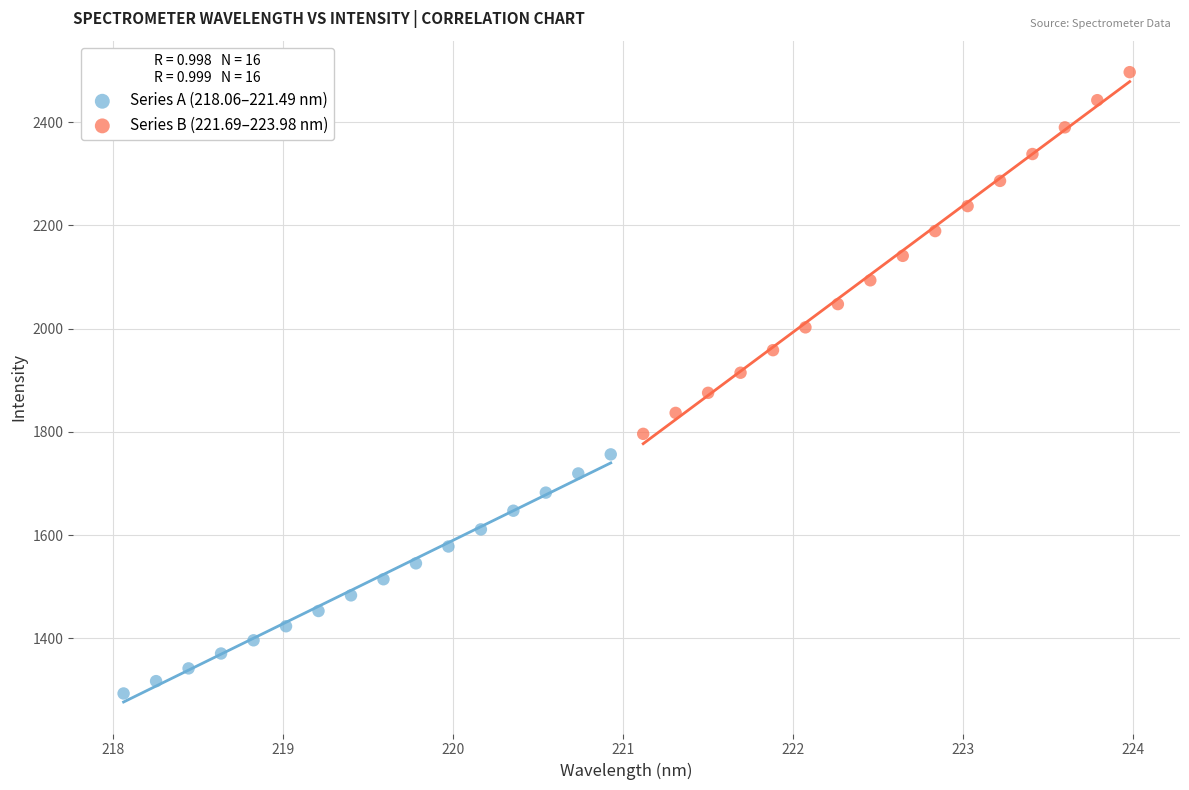

Which series has the largest Y range (max minus min)?

Series B (221.69–223.98 nm)